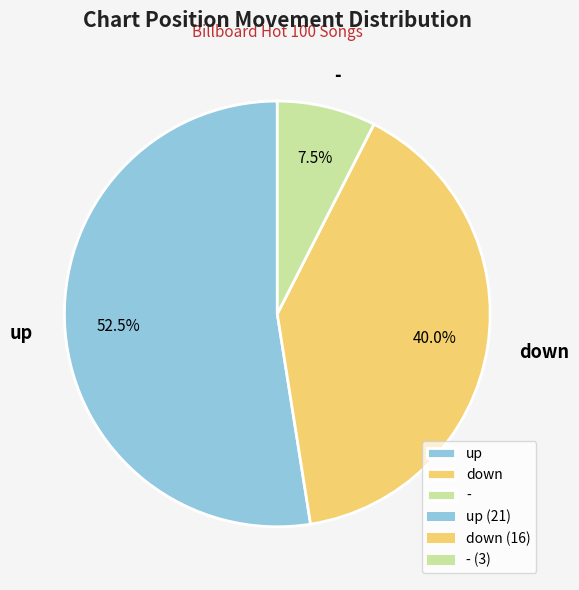

Does any single category account for the majority?

Yes